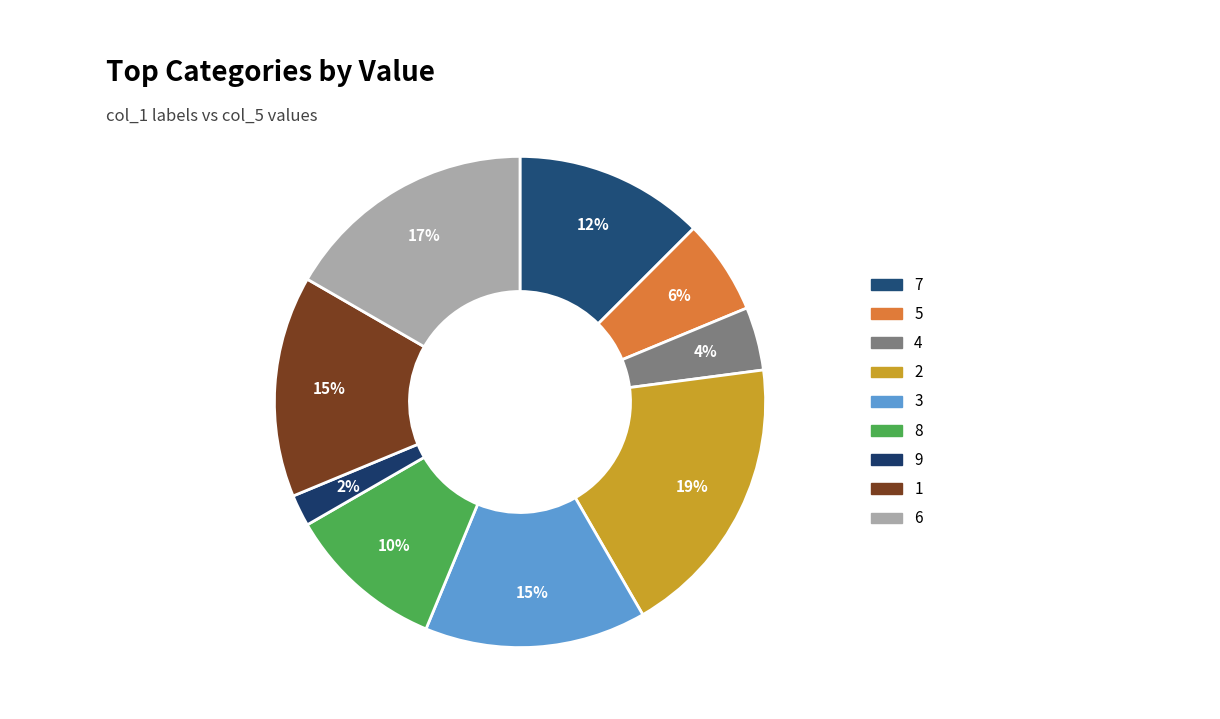

To the nearest percent, what portion does 1 represent?

15%